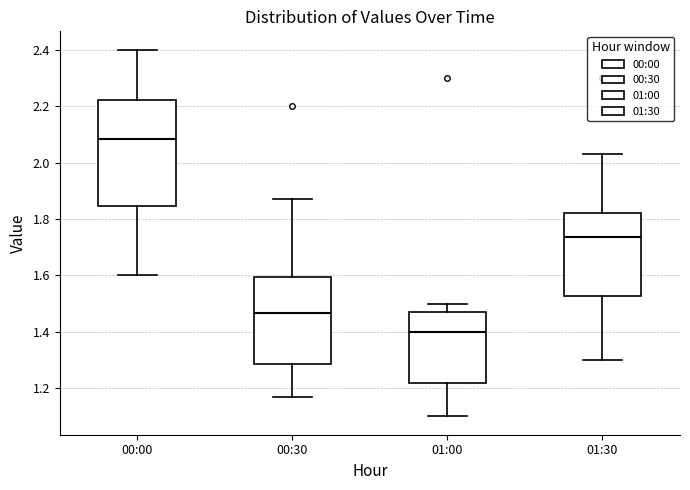

Reading left to right, transcribe this box plot: for each box, give where its median line is, the range the box spans, and where its two whiskers end, as read against the y-axis. The values are not printed on the chart, so give them approximately, as read against the axis.

00:00: median 2.08, box 1.84 to 2.22, whiskers 1.60 to 2.40
00:30: median 1.46, box 1.28 to 1.60, whiskers 1.18 to 1.88
01:00: median 1.40, box 1.22 to 1.48, whiskers 1.10 to 1.50
01:30: median 1.74, box 1.52 to 1.82, whiskers 1.30 to 2.04